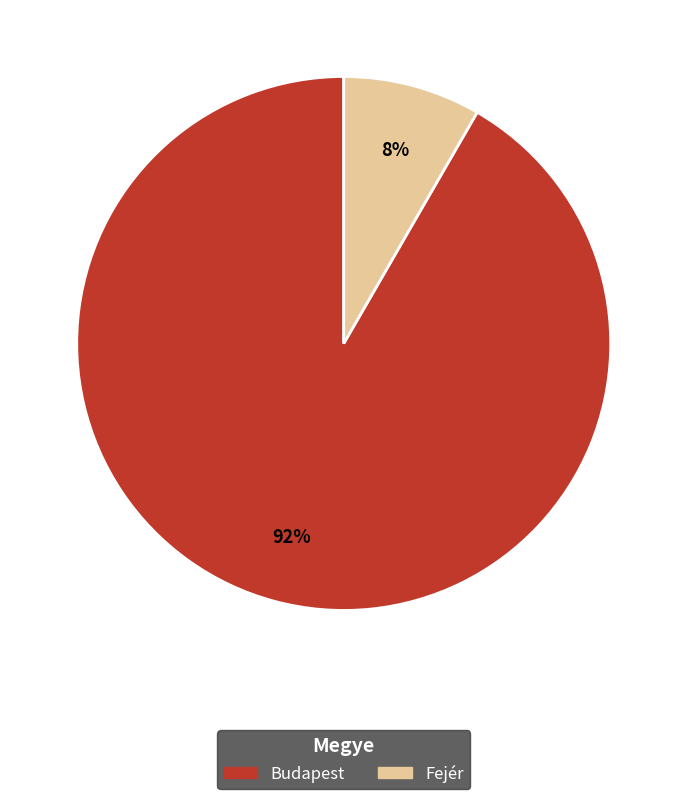

What is the largest slice in the pie chart?

Budapest